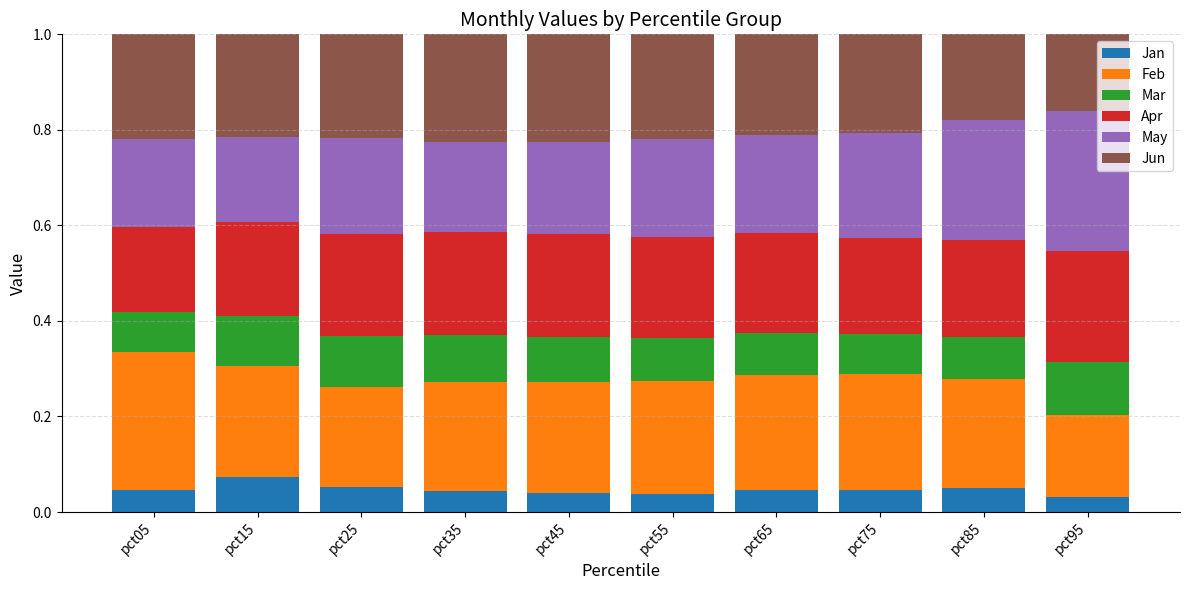

What is the total value across all series at pct25?

1.0